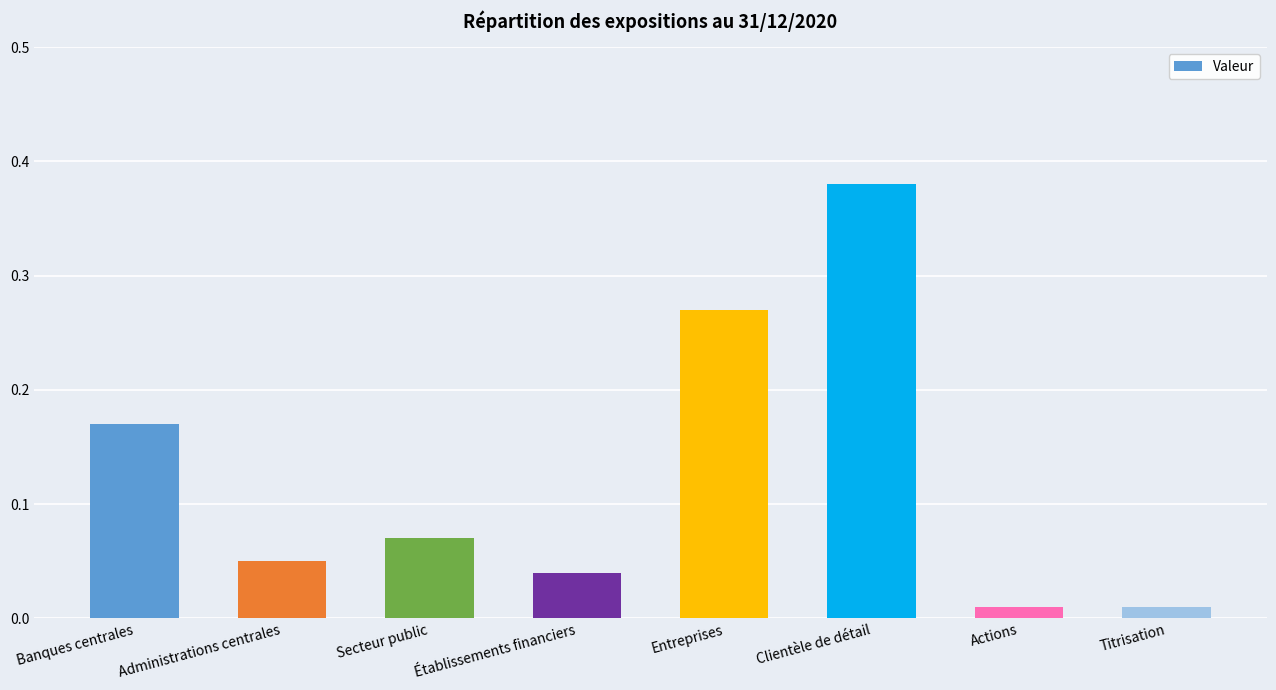

What is the sum of all values?

1.0